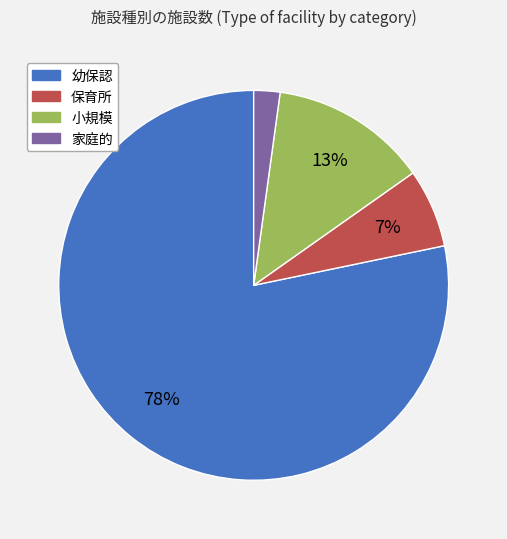

Do 保育所 and 家庭的 together represent more than half of the pie?

No